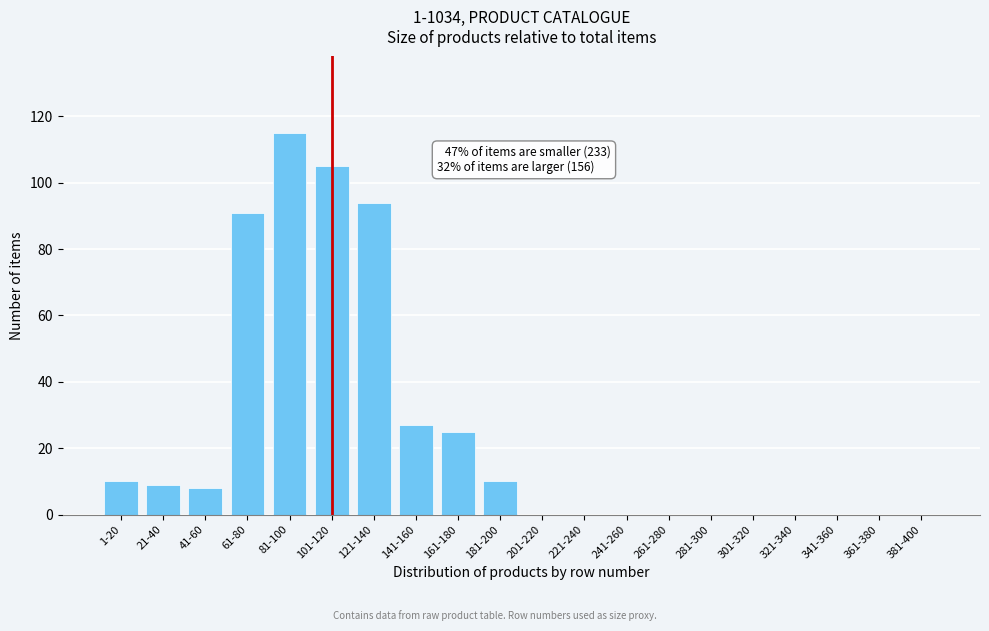

Reading left to right, transcribe all the data shown in this chart.

1-20=10	21-40=9	41-60=8	61-80=91	81-100=115	101-120=105	121-140=94	141-160=27	161-180=25	181-200=10	201-220=0	221-240=0	241-260=0	261-280=0	281-300=0	301-320=0	321-340=0	341-360=0	361-380=0	381-400=0